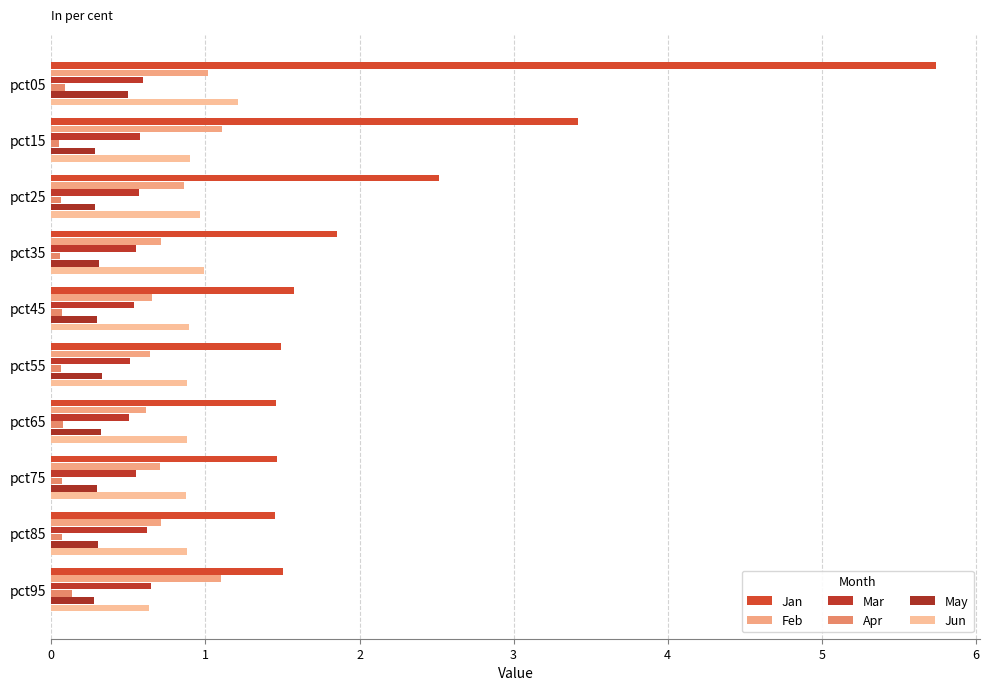

What are all the series names shown in the legend?

Jan, Feb, Mar, Apr, May, Jun